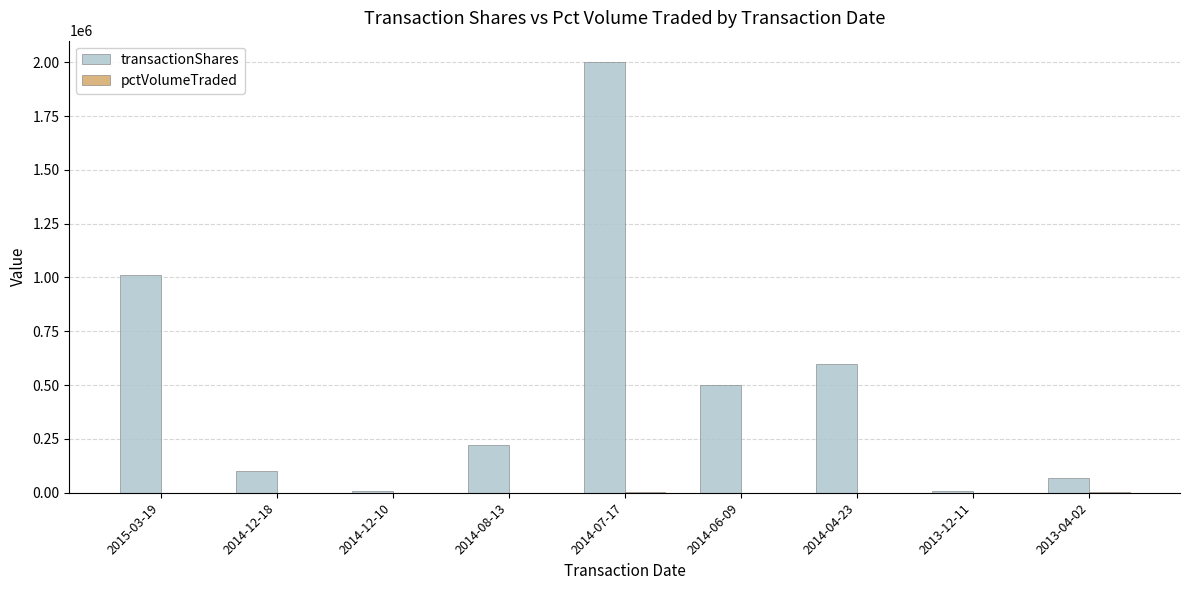

How many groups of bars are there?

9